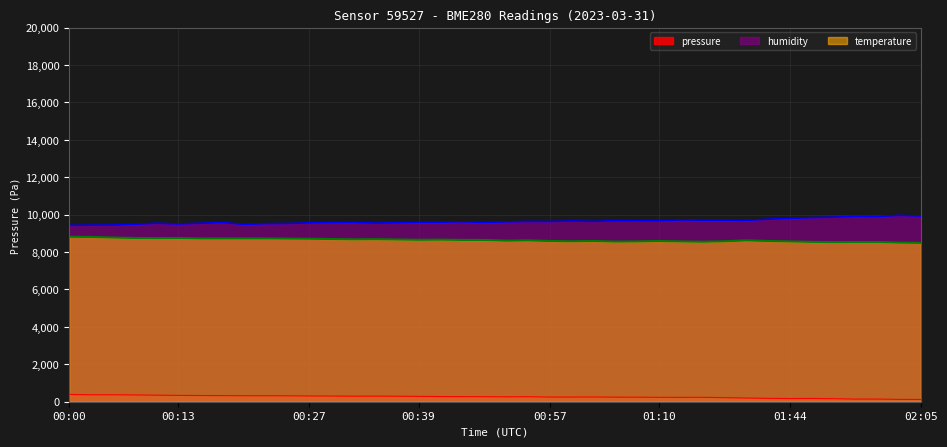

At which category does temperature reach its first local peak?

00:13